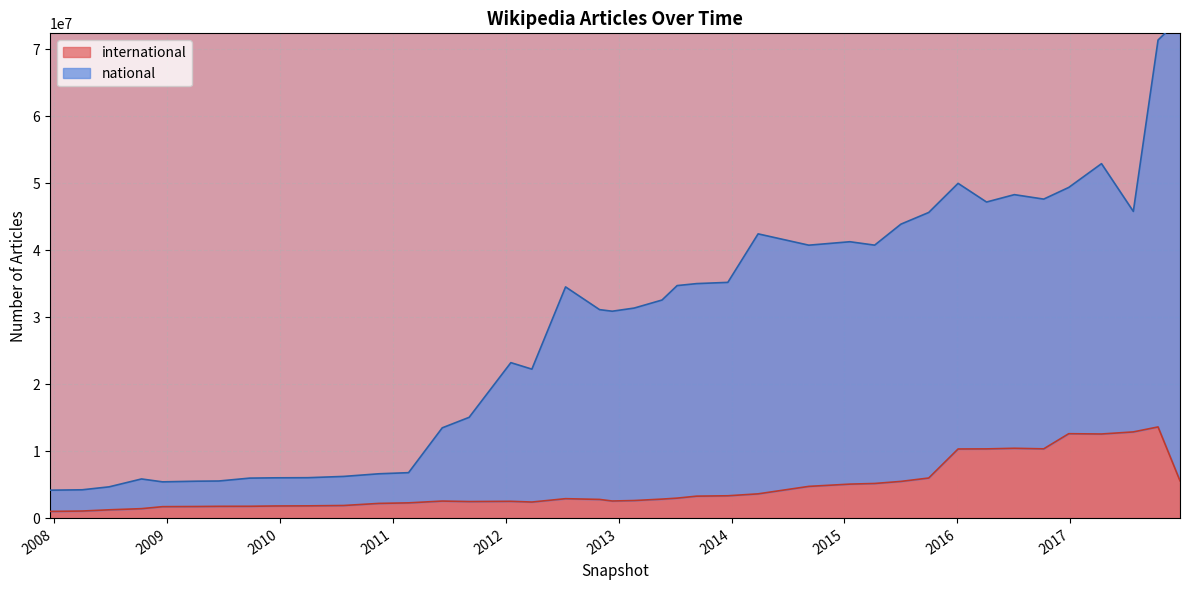

Is it true that international equals 1256056 at 2010-07-26?

False